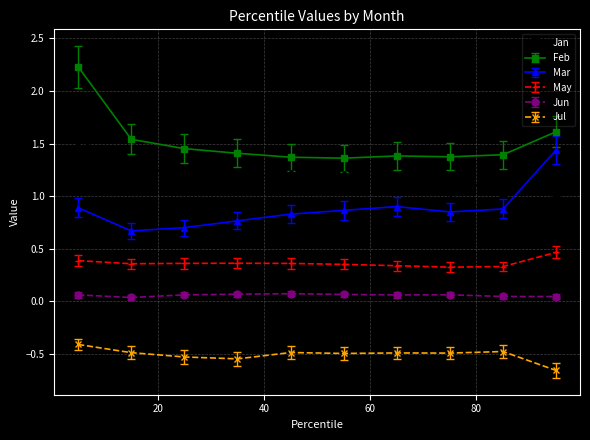

Which series has the largest total across all categories?

Feb